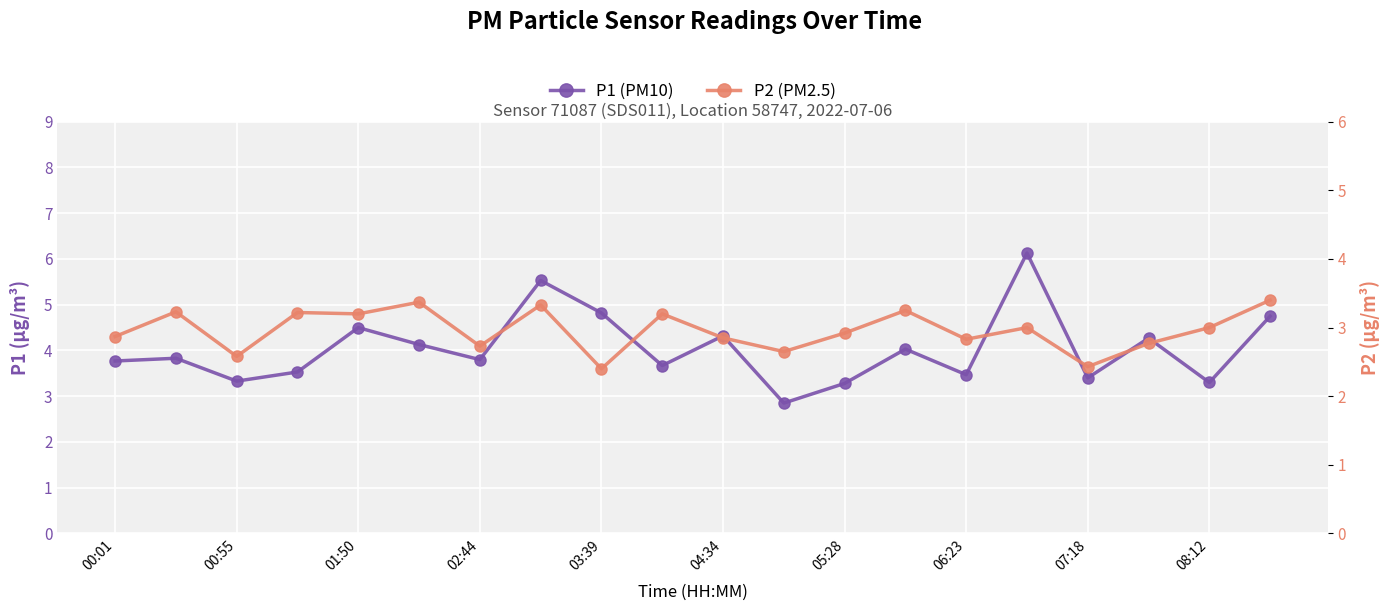

What are all the series names shown in the legend?

P1 (PM10), P2 (PM2.5)